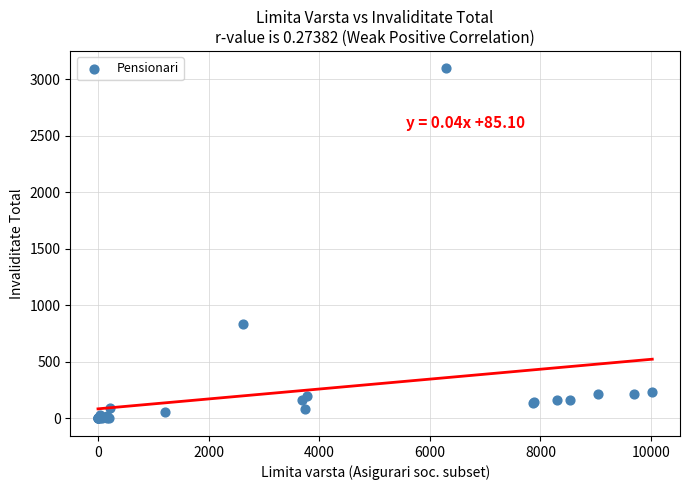

What Y value in the scatter plot is closest to 1548?

838